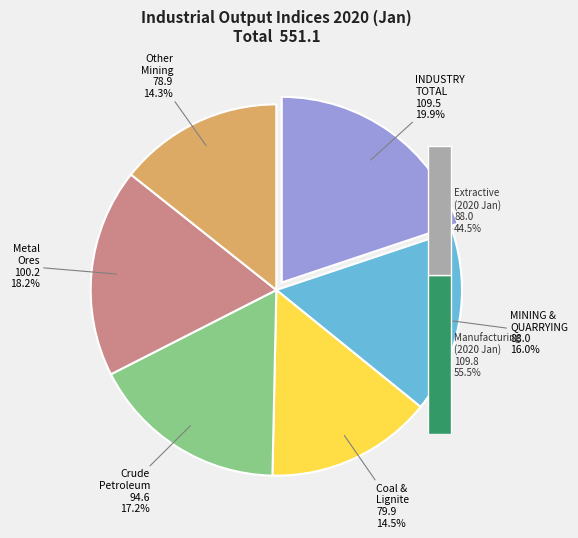

What percentage is NOT represented by INDUSTRY - TOTAL?

80.1%